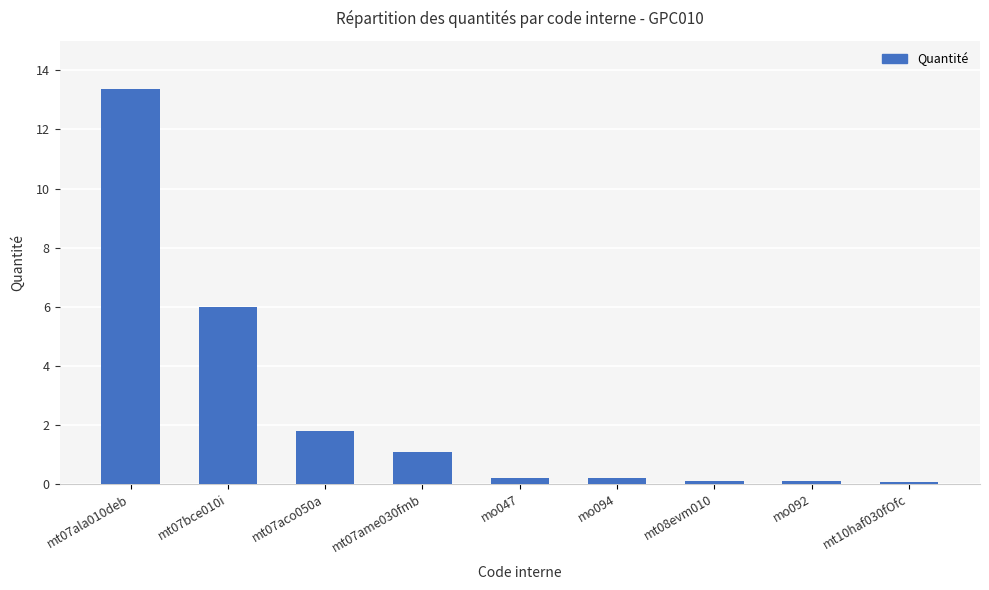

What is the greatest value displayed?

13.4